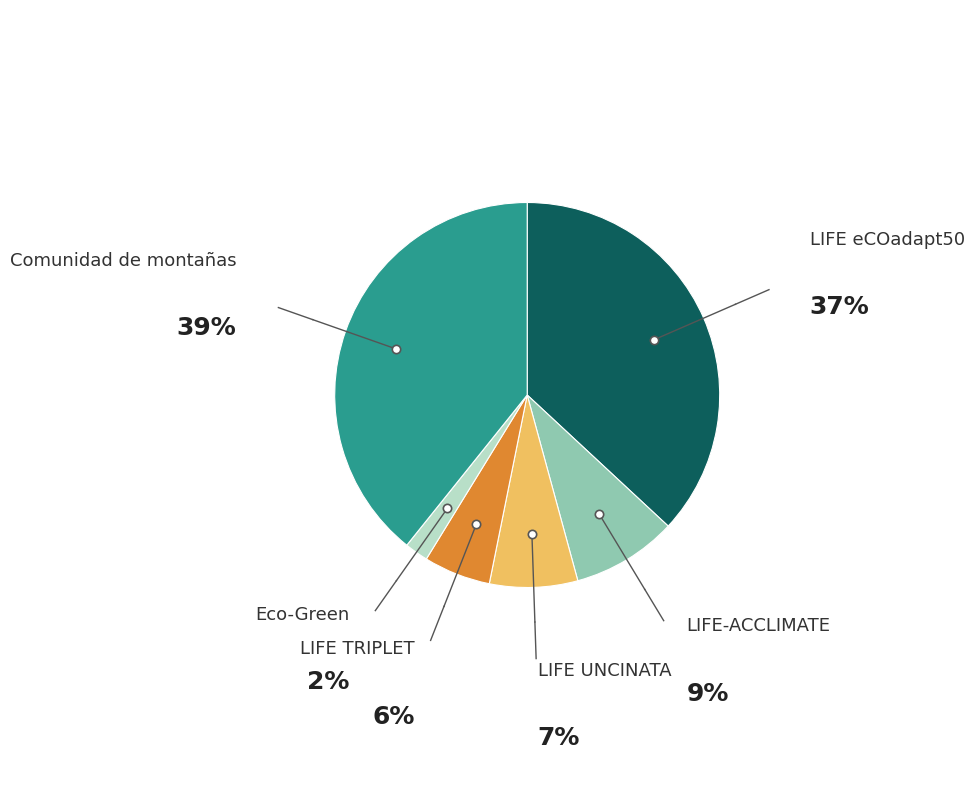

Is there any slice that represents more than half of the pie?

No